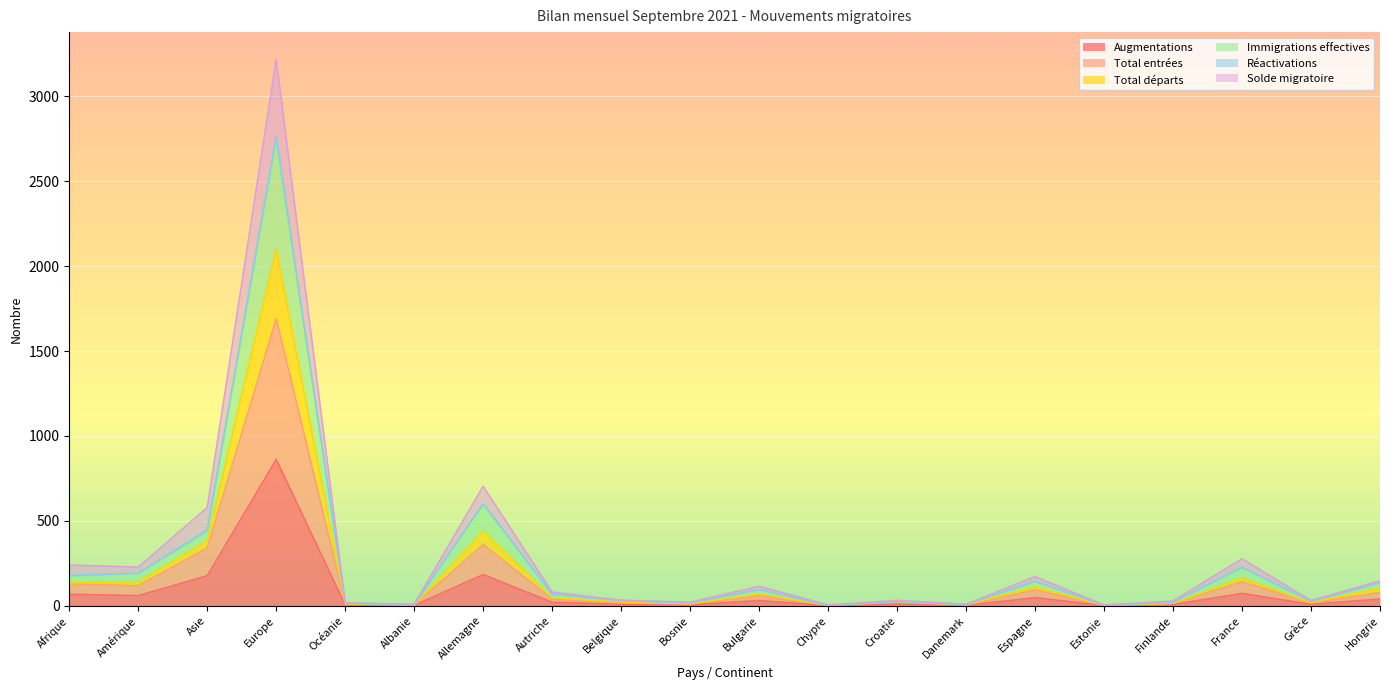

At how many categories does at least one series exceed 2772?

1